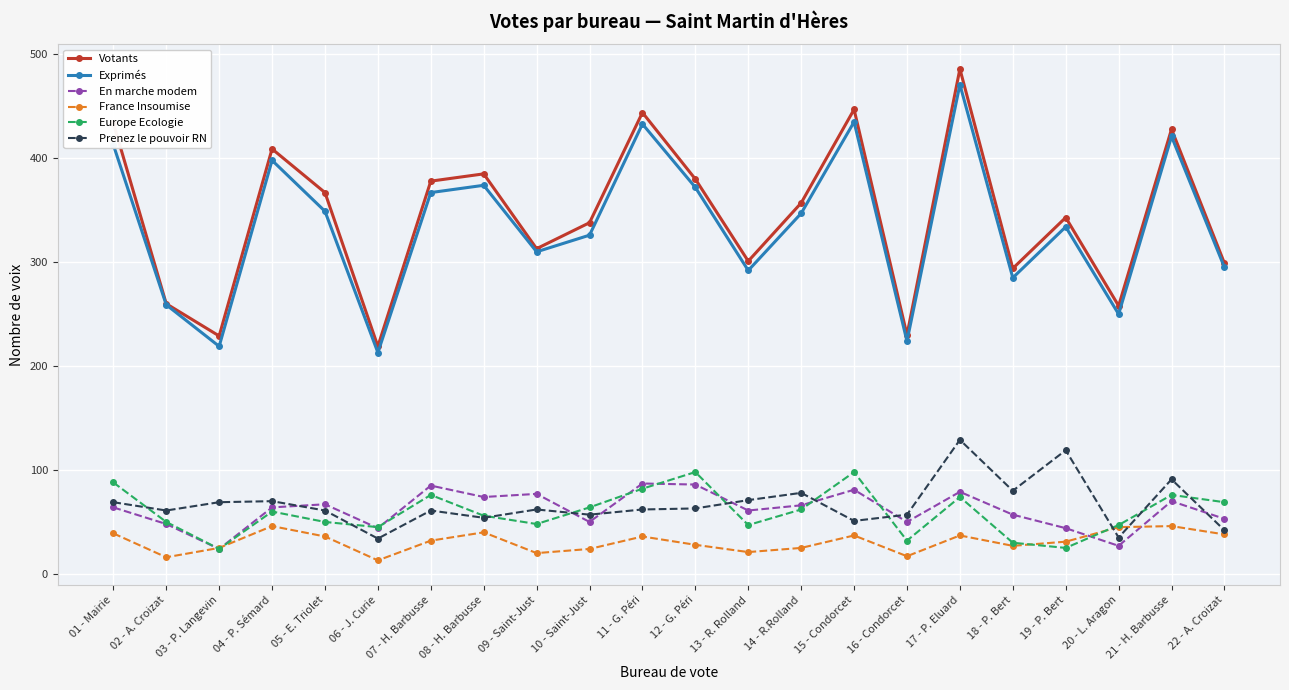

The Prenez le pouvoir RN series shows 58 at 06 - J. Curie. True or false?

False